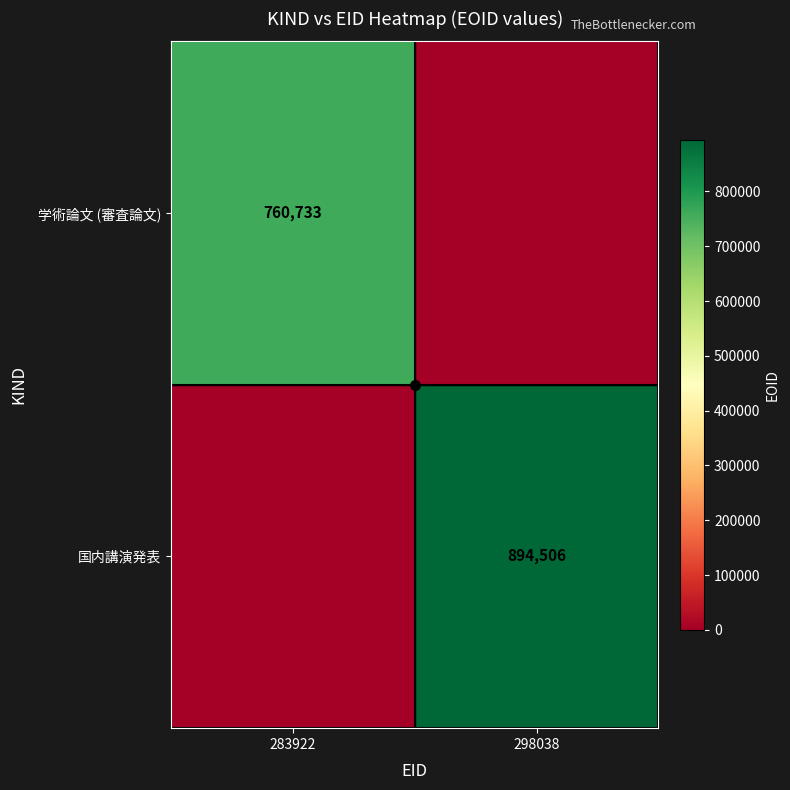

What is the sum of all 国内講演発表 values?

894506